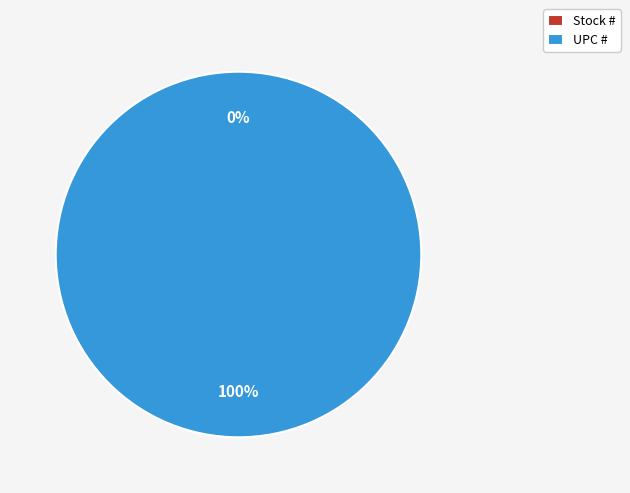

To the nearest percent, what is the combined percentage of UPC # and Stock #?

100%